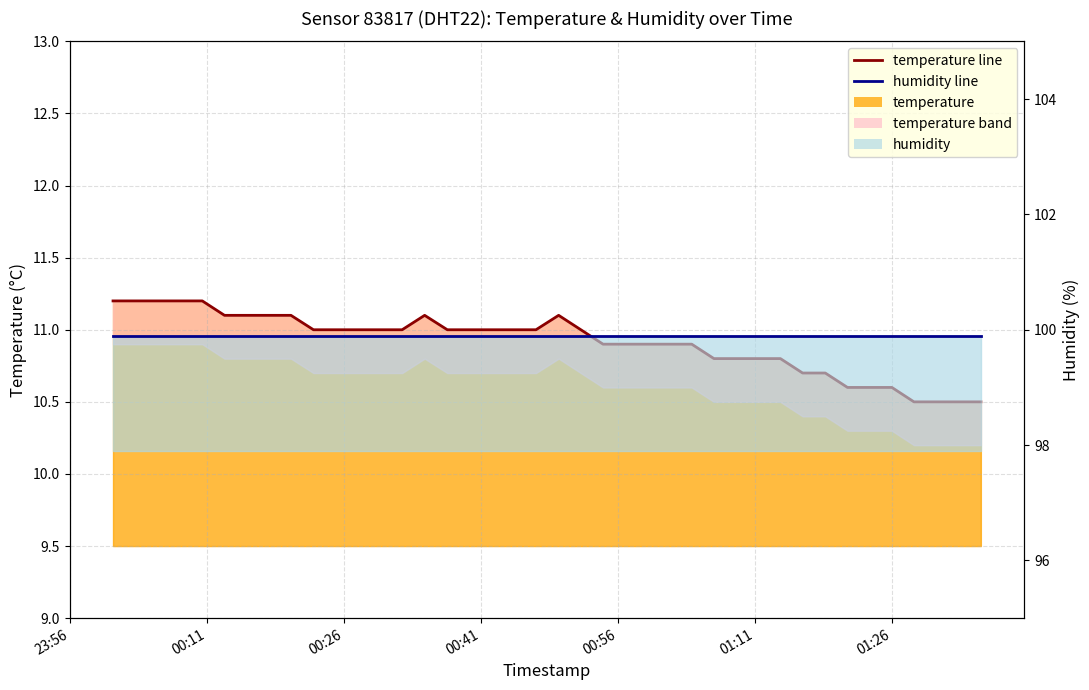

List the series in order of their overall mean, lowest first.

temperature line, humidity line